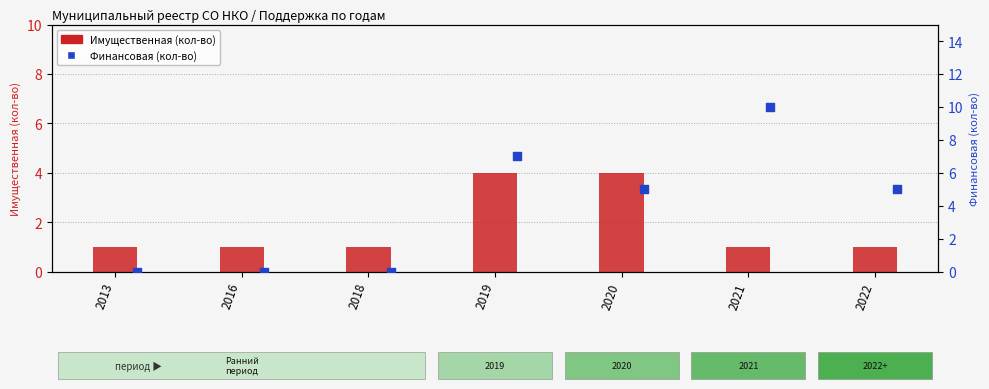

At which category is the sum across all series the highest?

2019